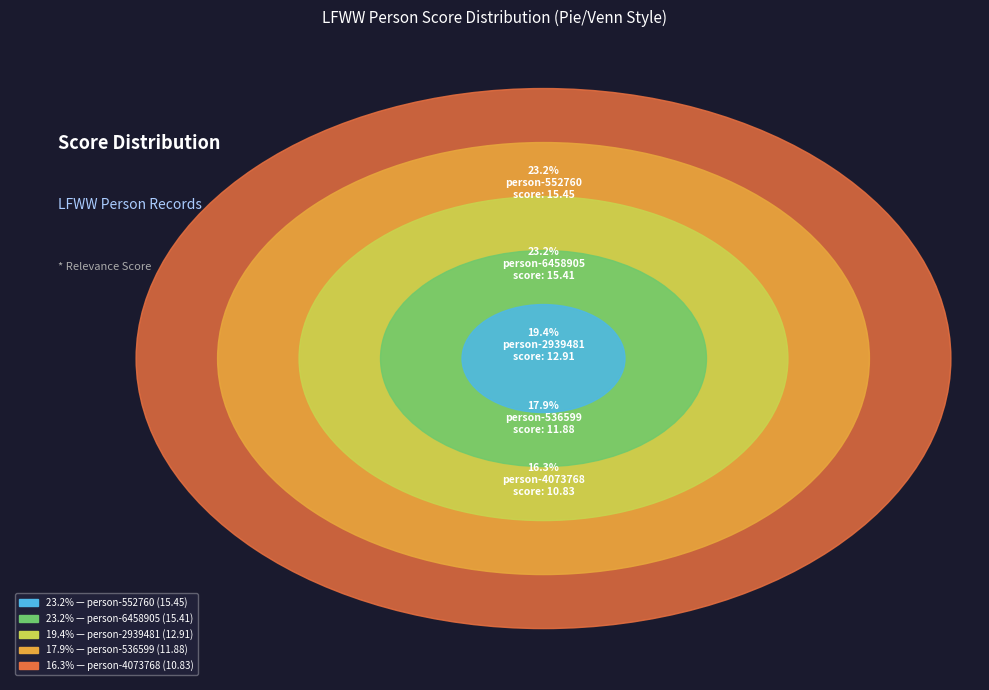

Which category has the biggest portion of the pie?

lfww-person-552760